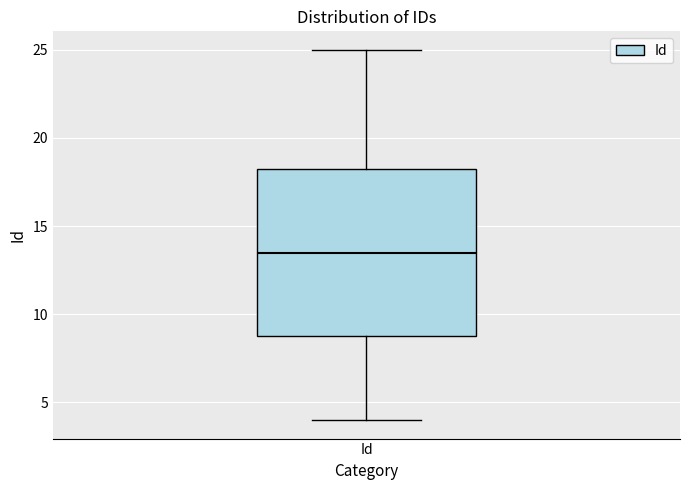

Transcribe this box plot: give where the median line is, the range the box spans, and where the two whiskers end, as read against the y-axis. The values are not printed on the chart, so give them approximately, as read against the axis.

median 13.5, box 9.0 to 18.5, whiskers 4.0 to 25.0